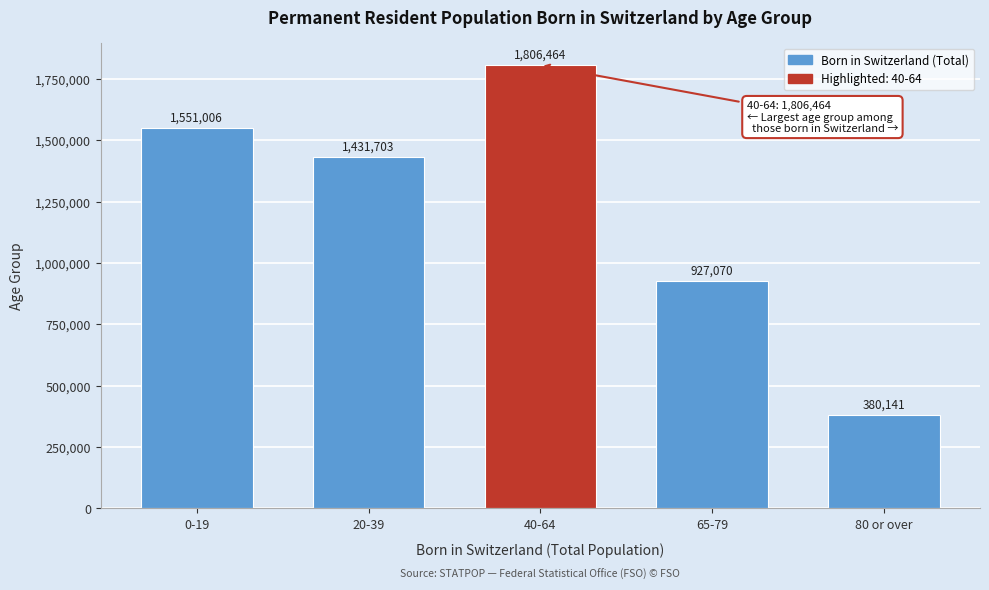

Reading left to right, extract all data points from this chart.

0-19=1551006	20-39=1431703	40-64=1806464	65-79=927070	80 or over=380141